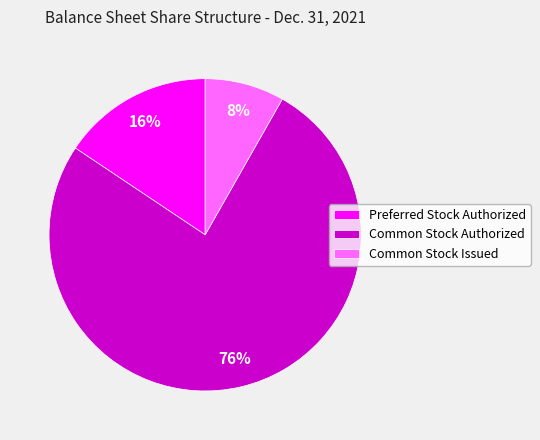

Which category accounts for the majority?

Common Stock Authorized